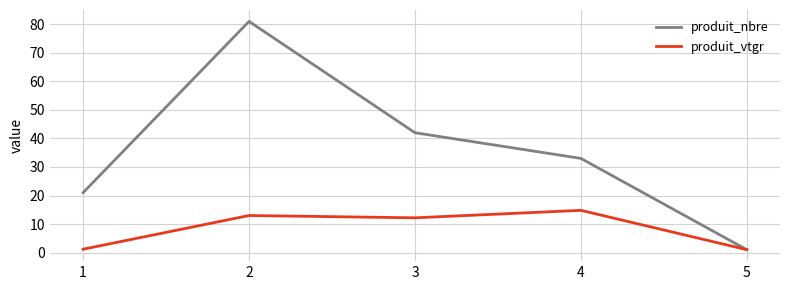

True or false: produit_nbre has more than 2 points higher than both neighbors.

False